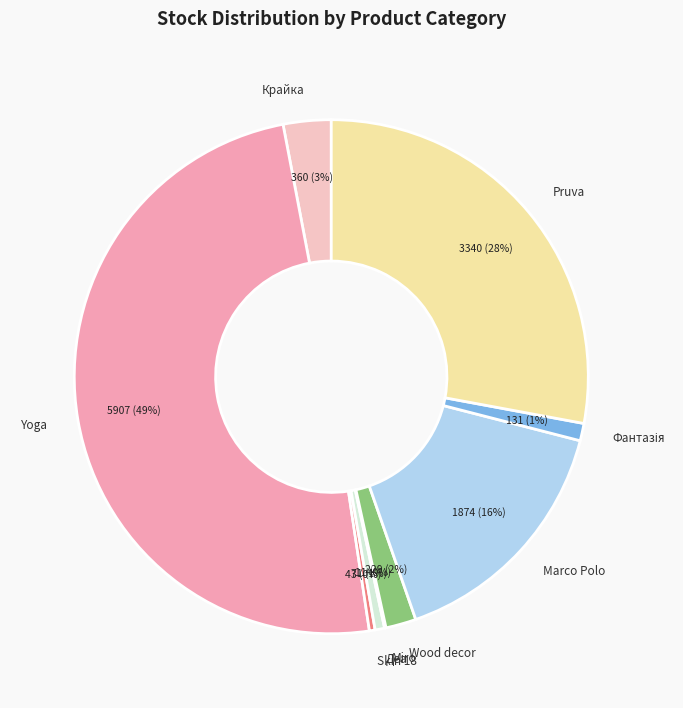

To the nearest percent, what percentage of the pie is Yoga?

49%